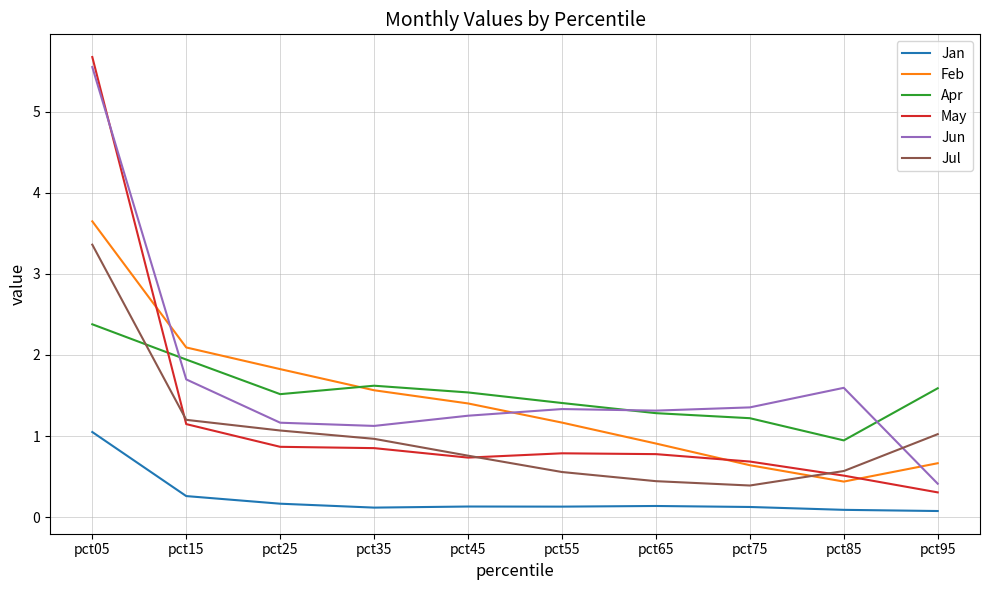

Where do Feb and Jun first cross each other?

pct05 and pct15